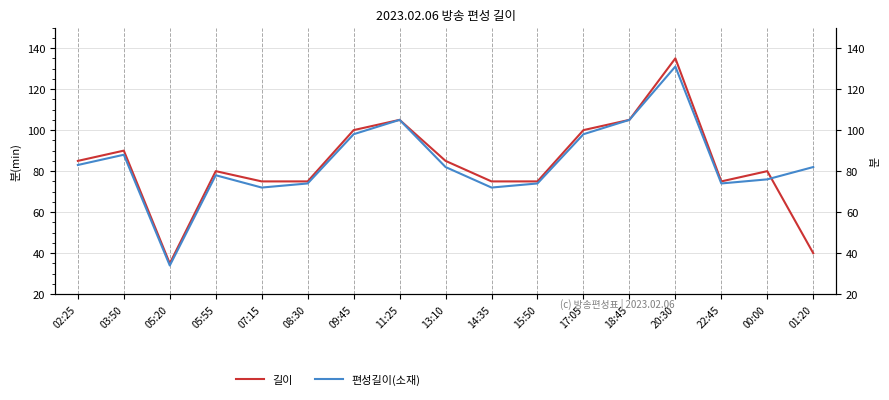

Reading left to right, list all the values displayed in this chart.

길이: 02:25=85	03:50=90	05:20=35	05:55=80	07:15=75	08:30=75	09:45=100	11:25=105	13:10=85	14:35=75	15:50=75	17:05=100	18:45=105	20:30=135	22:45=75	00:00=80	01:20=40
편성길이(소재): 02:25=83	03:50=88	05:20=34	05:55=78	07:15=72	08:30=74	09:45=98	11:25=105	13:10=82	14:35=72	15:50=74	17:05=98	18:45=105	20:30=131	22:45=74	00:00=76	01:20=82